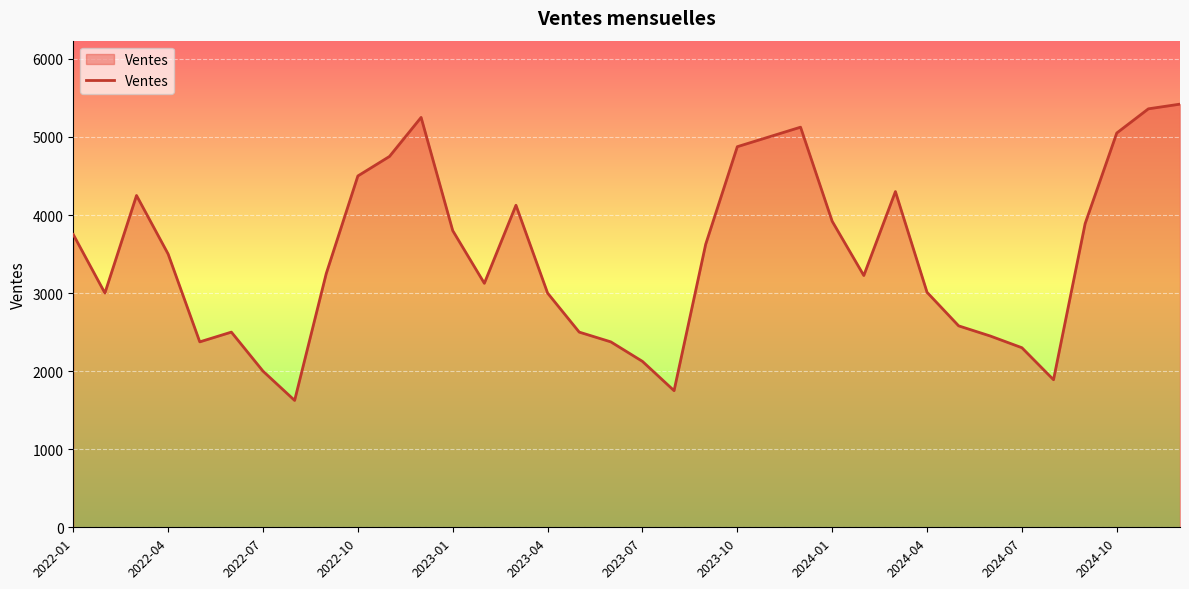

What is the maximum value shown in the chart?

5420